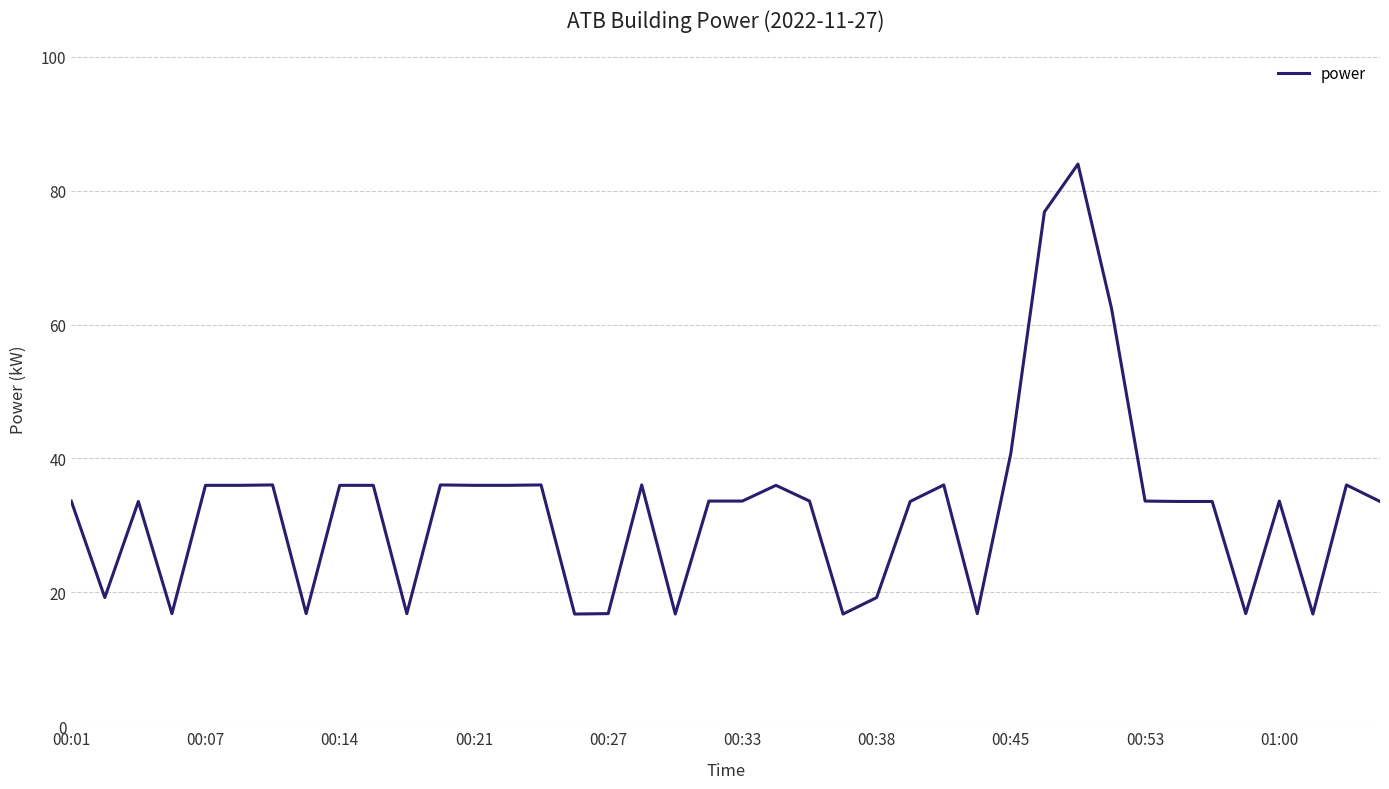

What is the average value?

32.7